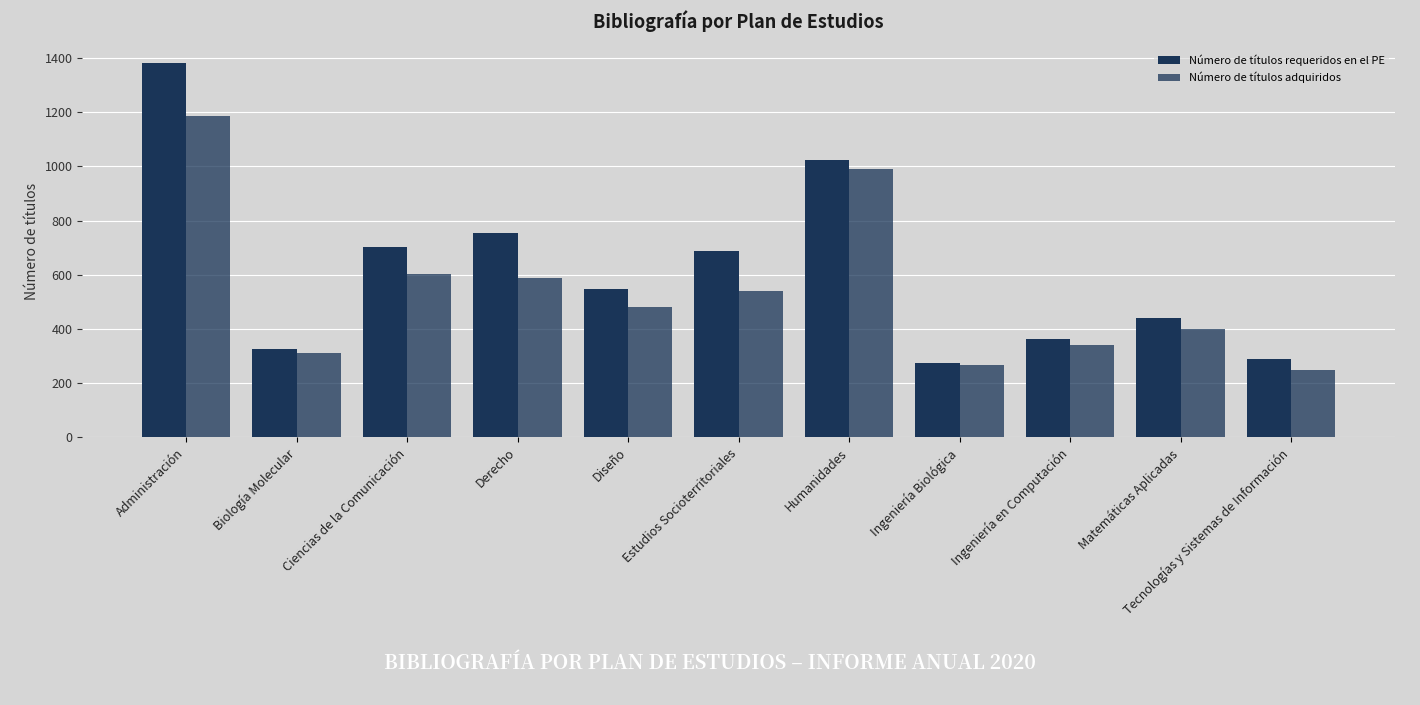

How many groups of bars are there?

11